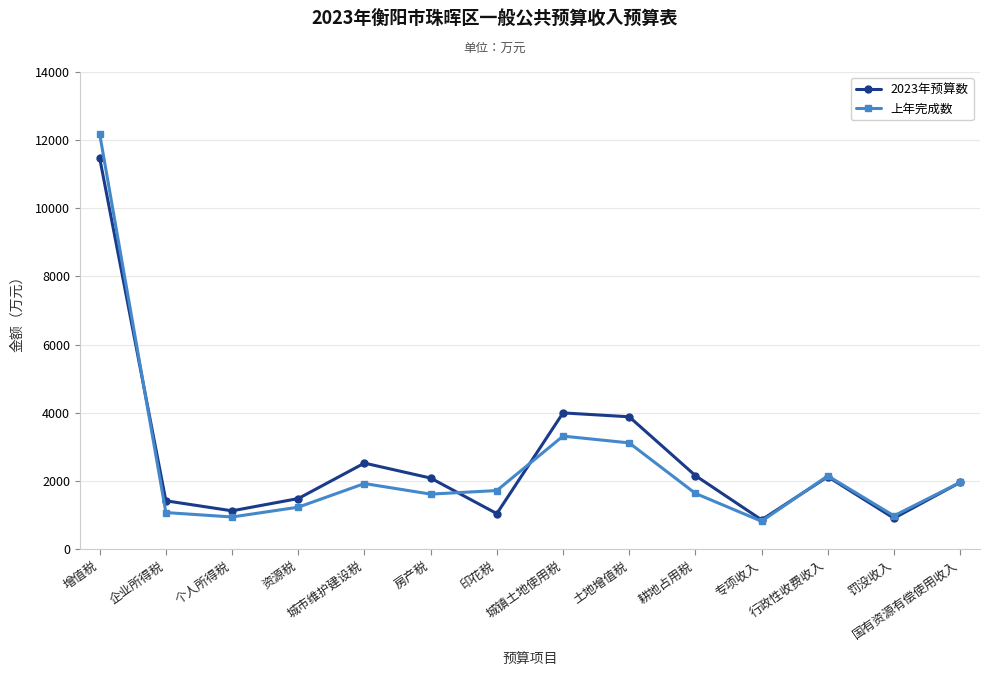

Is it true that 上年完成数 equals 688.2 at 耕地占用税?

False